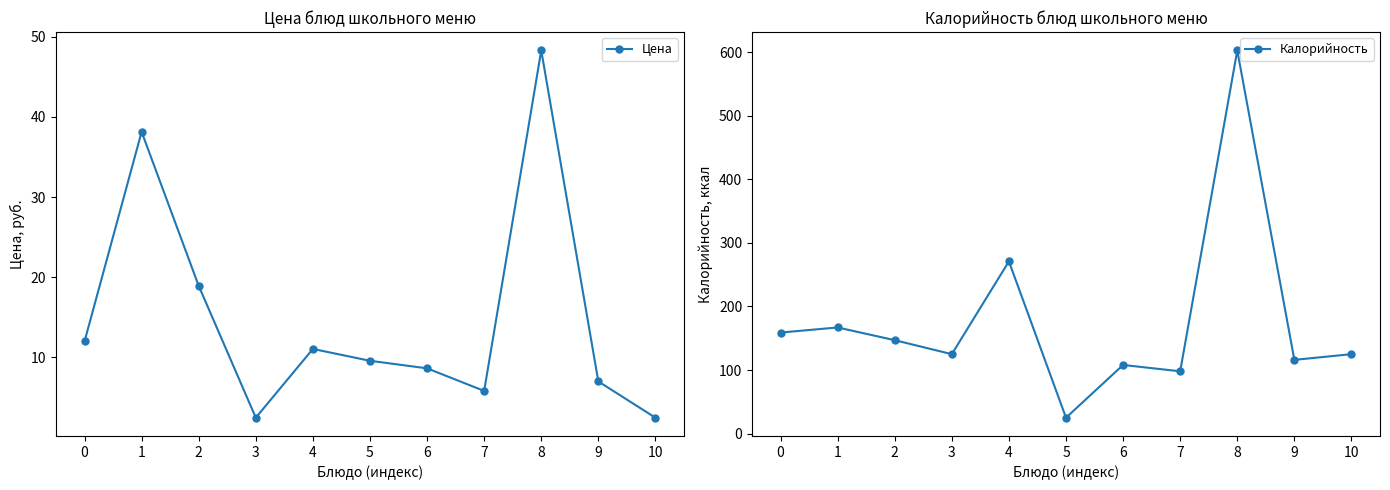

Is it true that Калорийность equals 167.0 at 1?

True